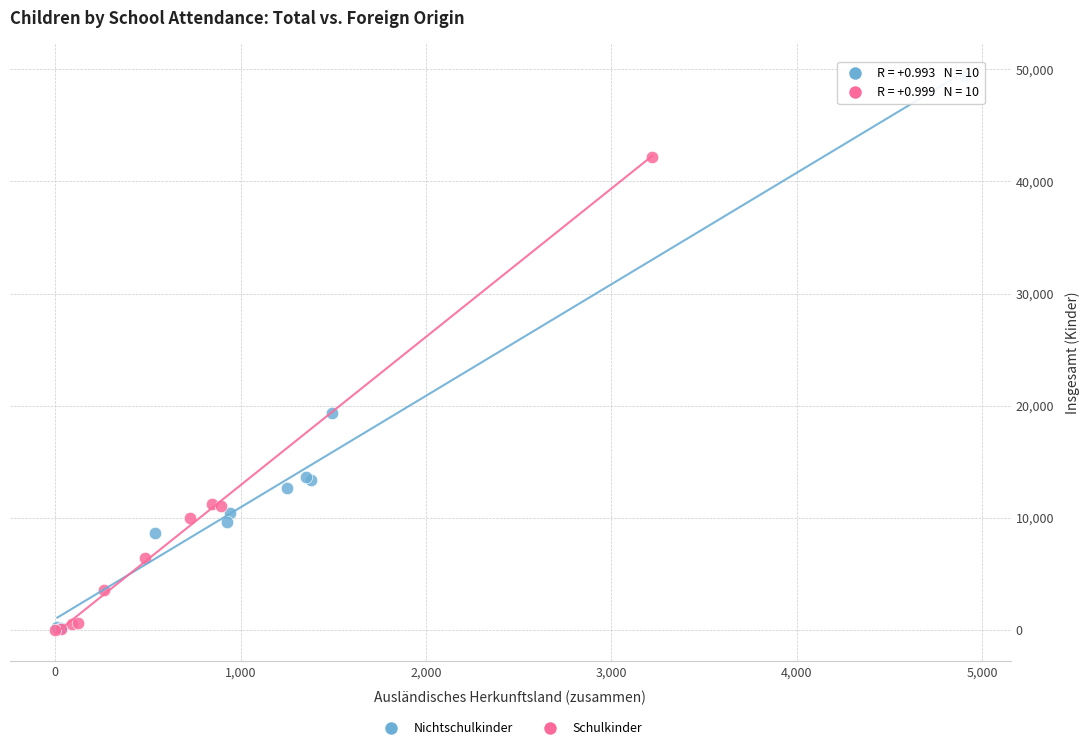

Which series reaches the maximum Y coordinate?

Nichtschulkinder